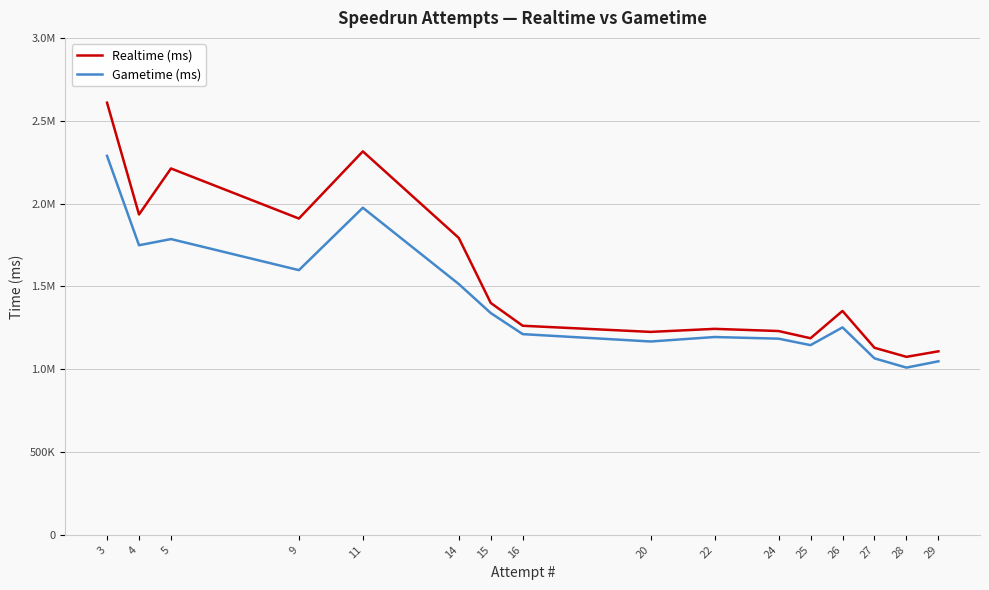

Reading left to right, transcribe all the data shown in this chart.

Realtime (ms): 3=2609659	4=1934682	5=2212520	9=1910105	11=2315631	14=1793064	15=1400232	16=1262548	20=1225432	22=1243872	24=1230667	25=1187174	26=1352002	27=1129653	28=1074853	29=1108262
Gametime (ms): 3=2288535	4=1748730	5=1786110	9=1598475	11=1975320	14=1514535	15=1339305	16=1211955	20=1167495	22=1194555	24=1184550	25=1145505	26=1252620	27=1065690	28=1009815	29=1047930